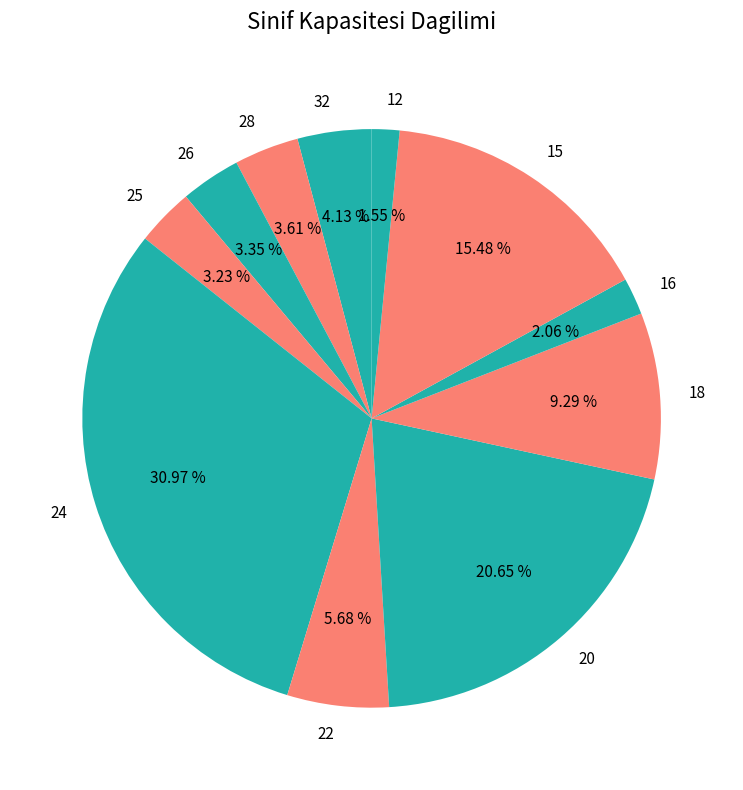

What is the largest slice in the pie chart?

24